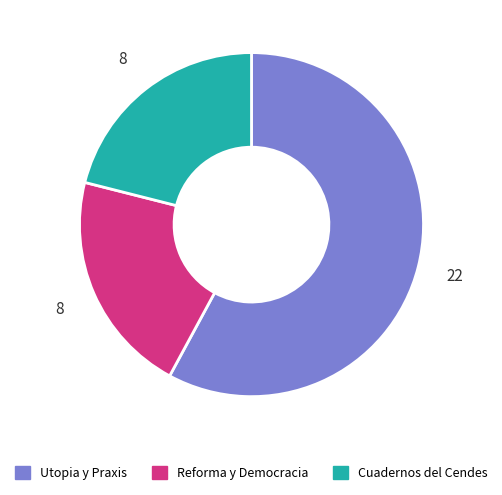

Does any single category account for the majority?

Yes